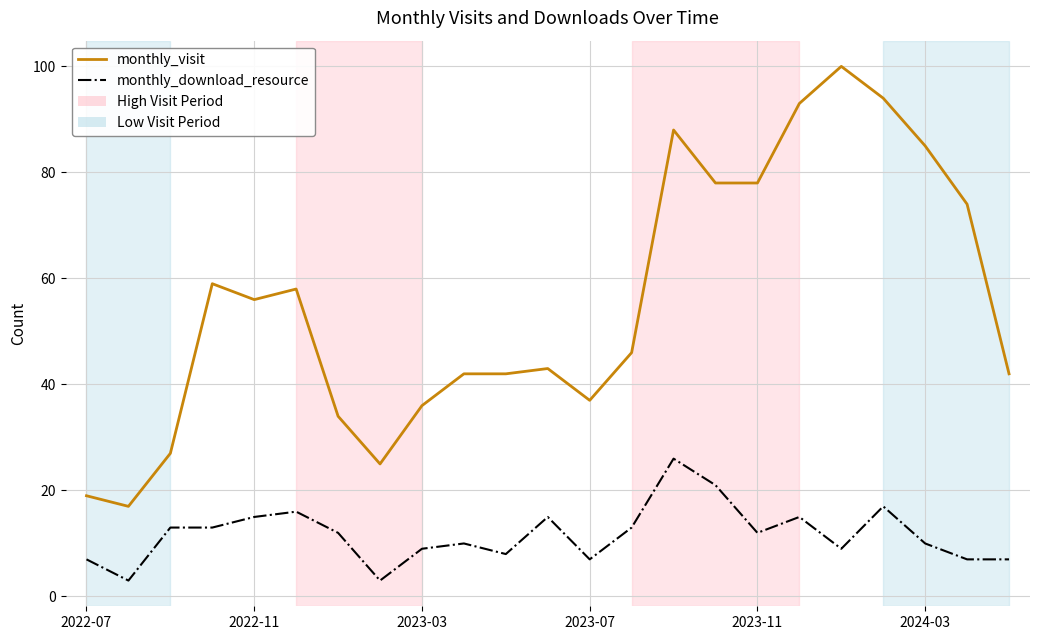

True or false: monthly_download_resource and monthly_visit intersect in this chart.

False